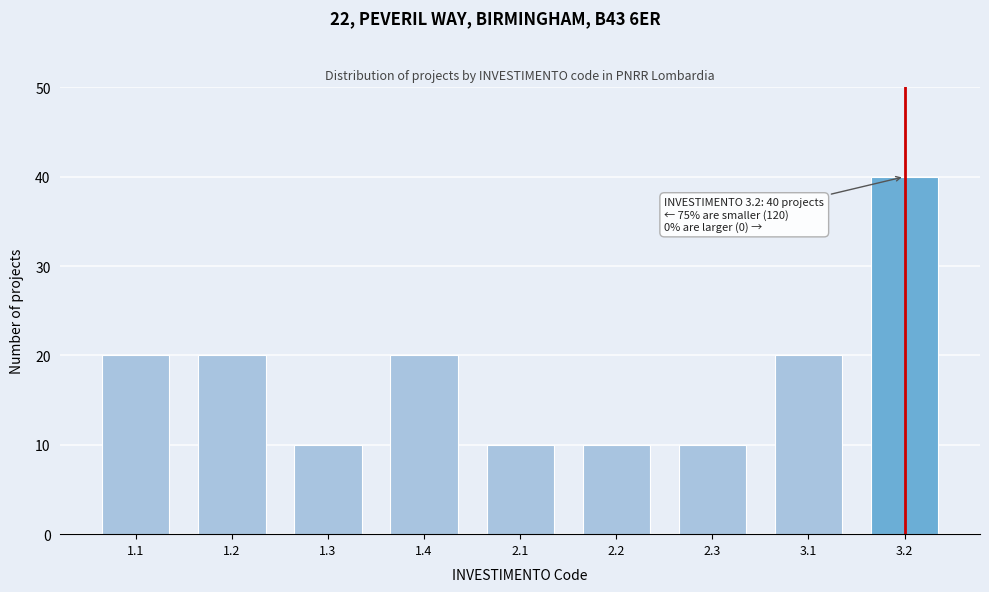

Reading right to left, extract all data points from this chart.

3.2=40	3.1=20	2.3=10	2.2=10	2.1=10	1.4=20	1.3=10	1.2=20	1.1=20